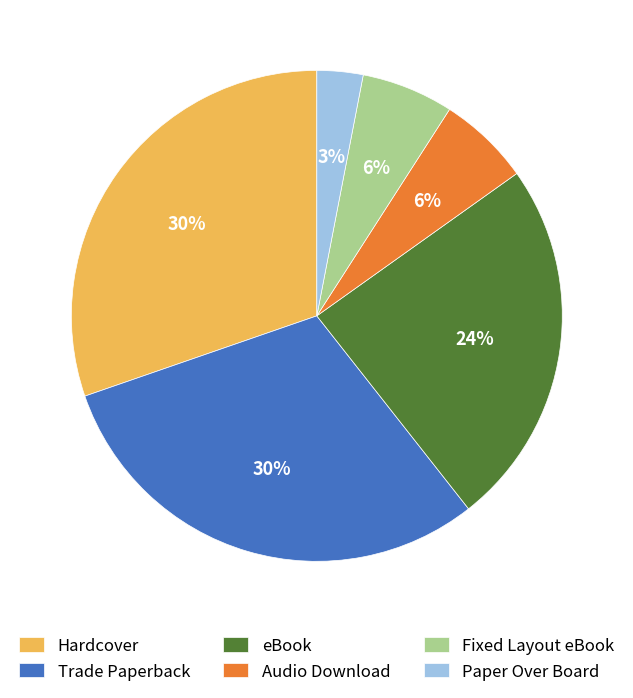

True or false: Trade Paperback accounts for 18% of the total.

False